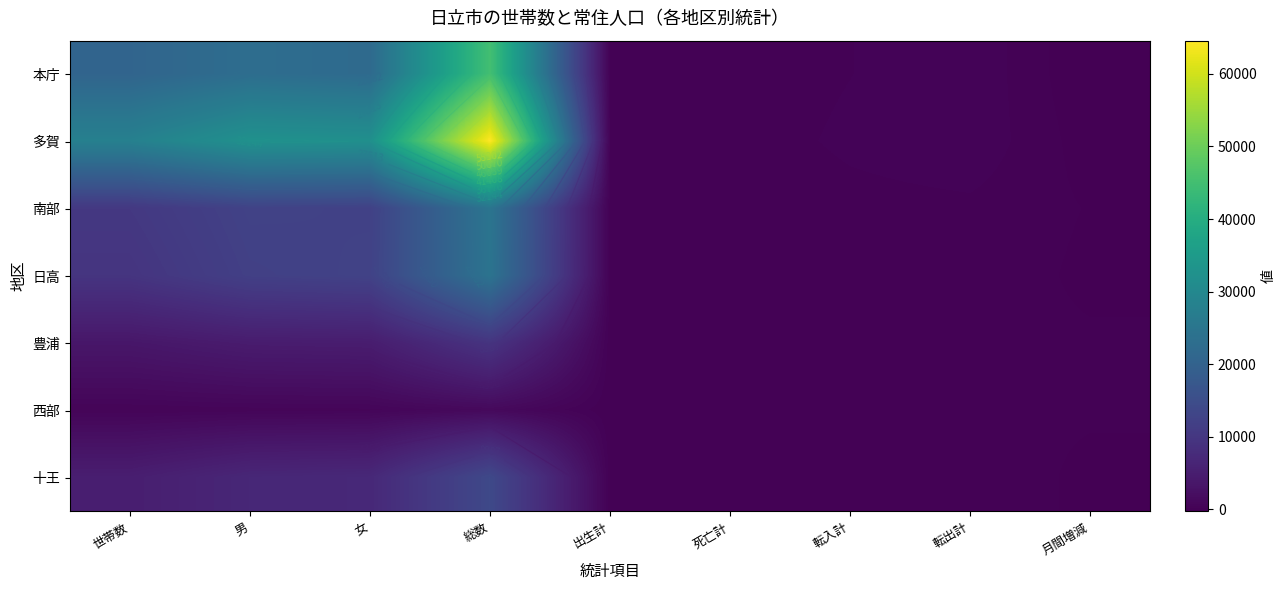

The 多賀 series shows 27981 at 世帯数. True or false?

True